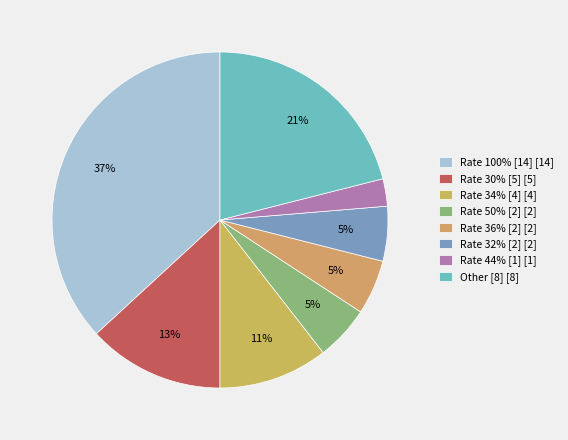

How many segments does this pie chart have?

8